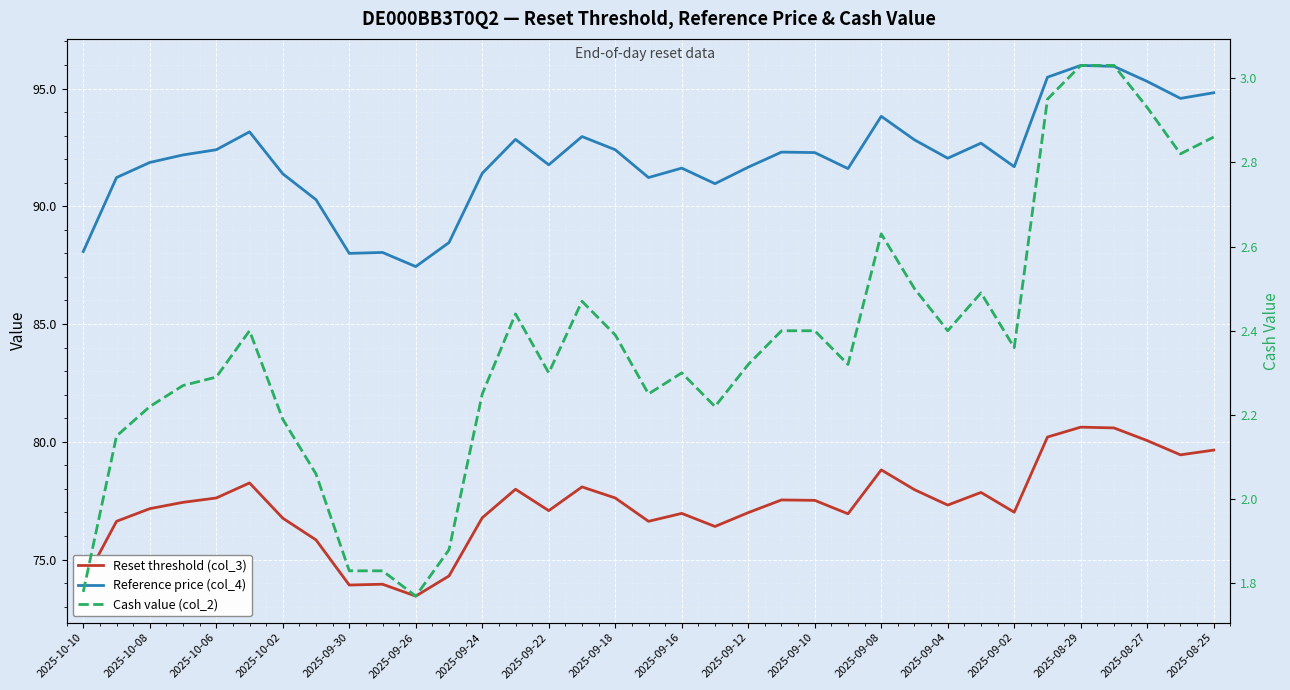

At how many categories does at least one series exceed 45?

35